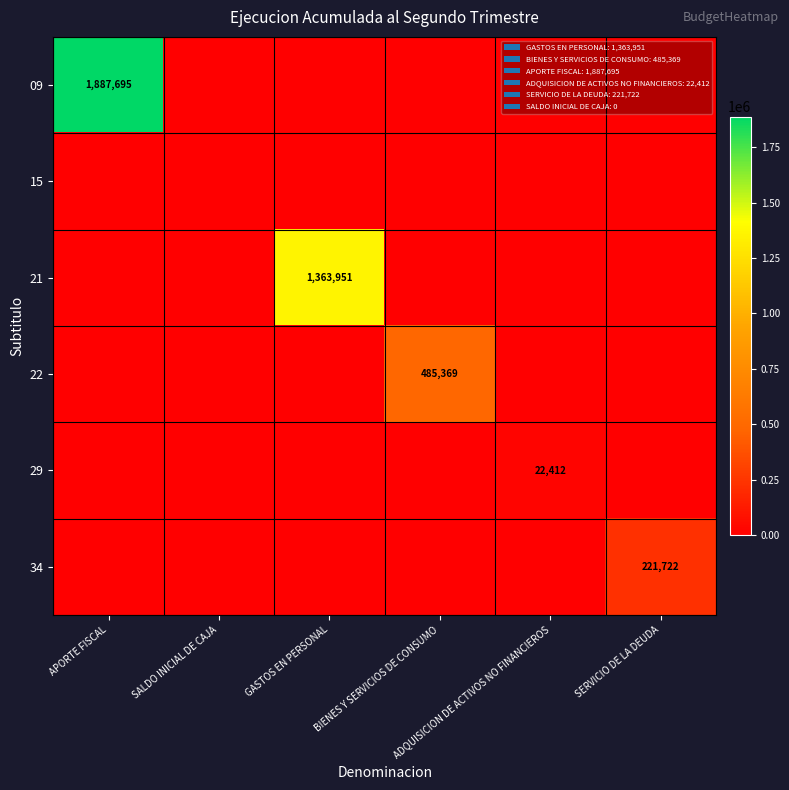

At which category is the sum across all series the highest?

APORTE FISCAL